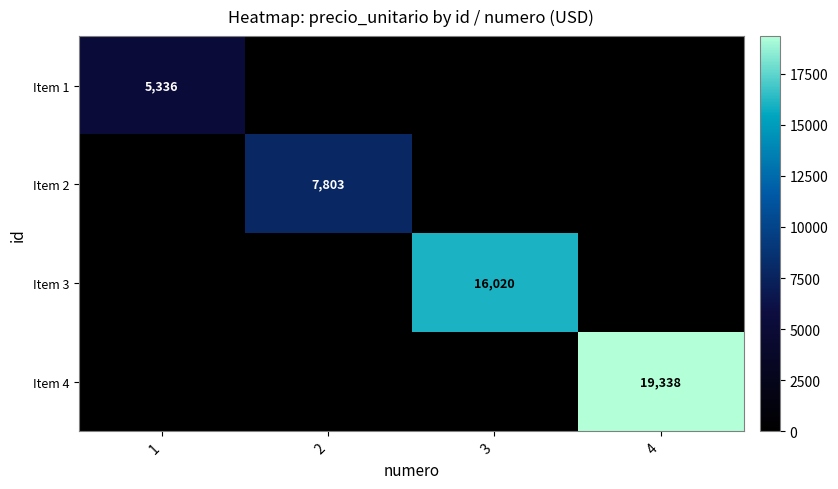

Is it true that Item 4 equals 19338 at 4?

True